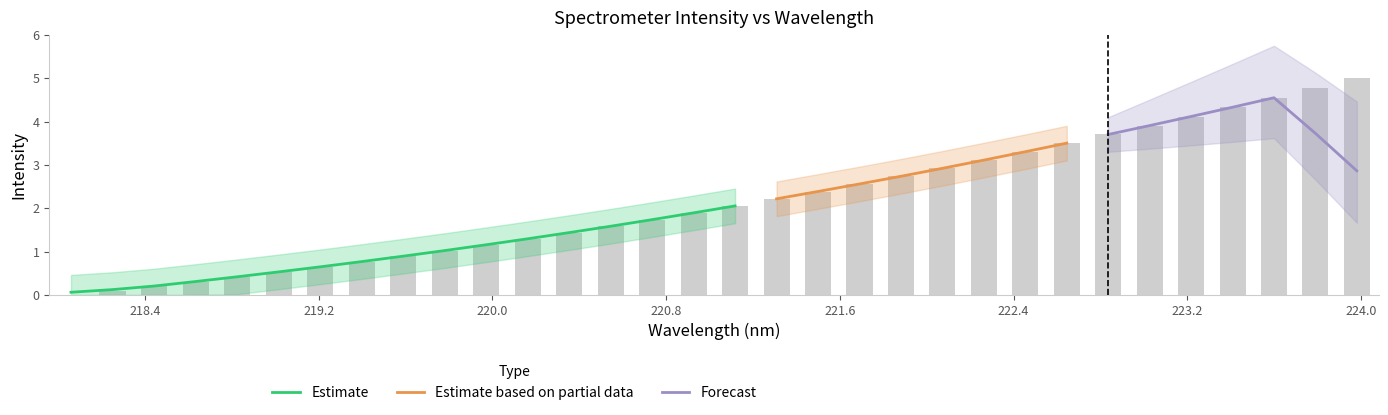

What is the sum of all values?

69.0